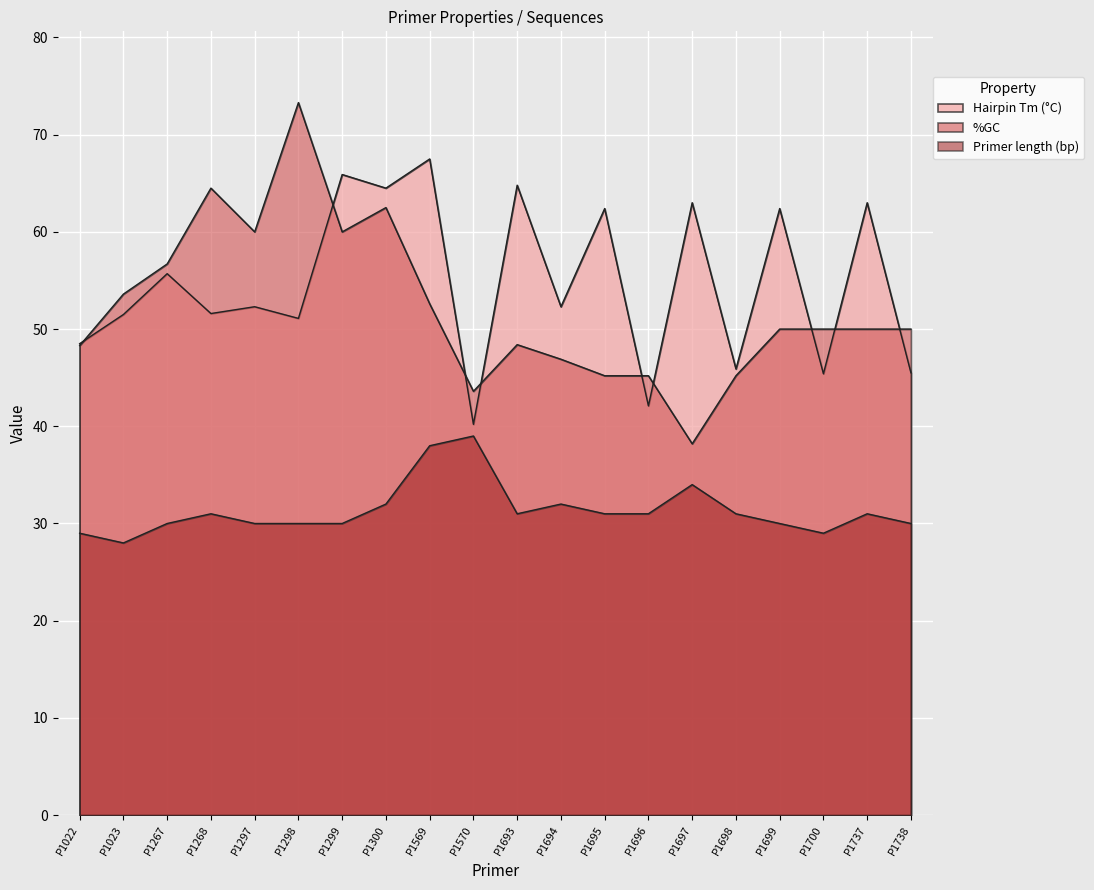

At which category does Primer length (bp) reach its first local peak?

P1268